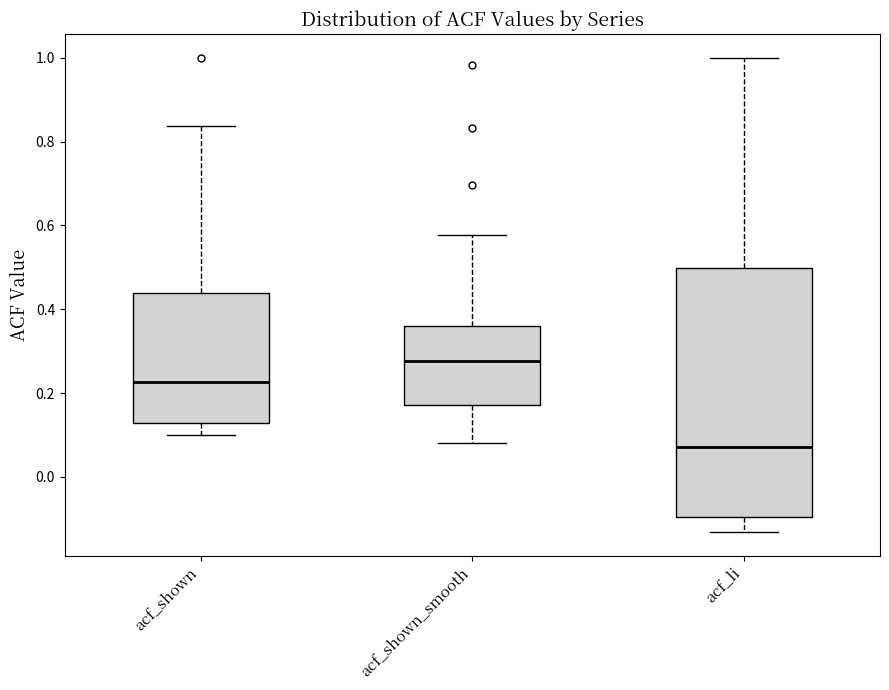

Reading left to right, transcribe this box plot: for each box, give where its median line is, the range the box spans, and where its two whiskers end, as read against the y-axis. The values are not printed on the chart, so give them approximately, as read against the axis.

acf_shown: median 0.22, box 0.12 to 0.44, whiskers 0.10 to 0.84
acf_shown_smooth: median 0.28, box 0.18 to 0.36, whiskers 0.08 to 0.58
acf_li: median 0.08, box -0.10 to 0.50, whiskers -0.14 to 1.00